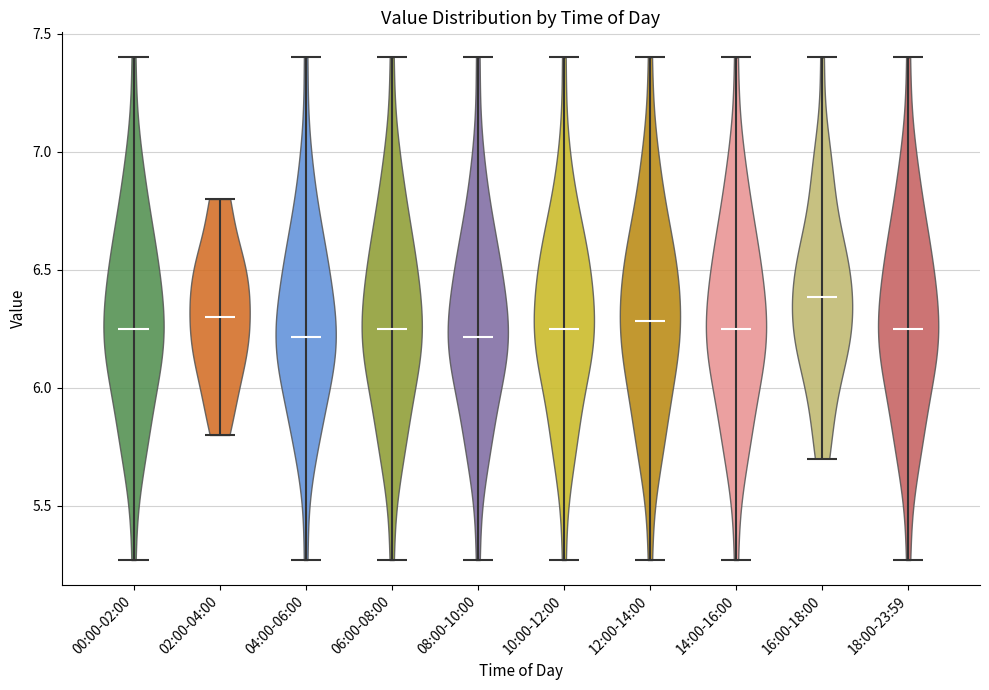

Where does the median line of the violin for 16:00-18:00 sit on the y-axis? The values are not printed on the chart, so give them approximately, as read against the axis.

6.40